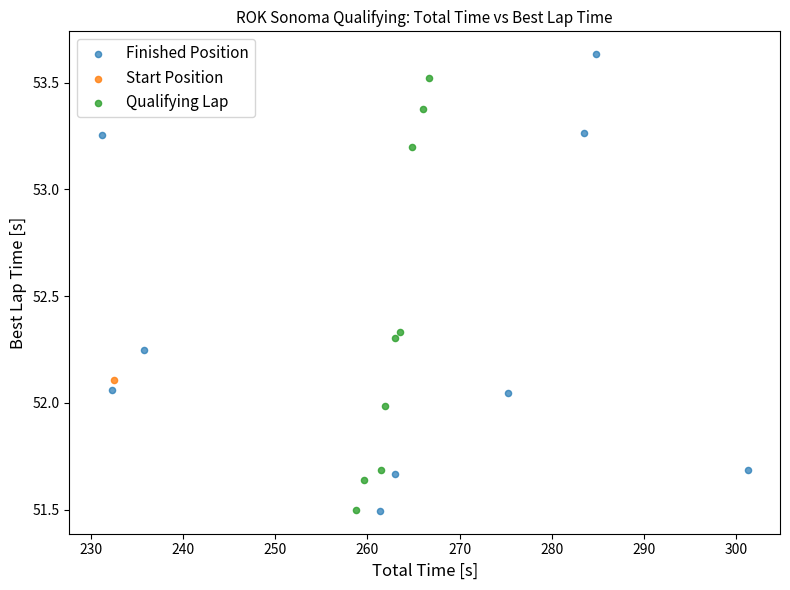

Which series reaches the maximum Y coordinate?

Finished Position